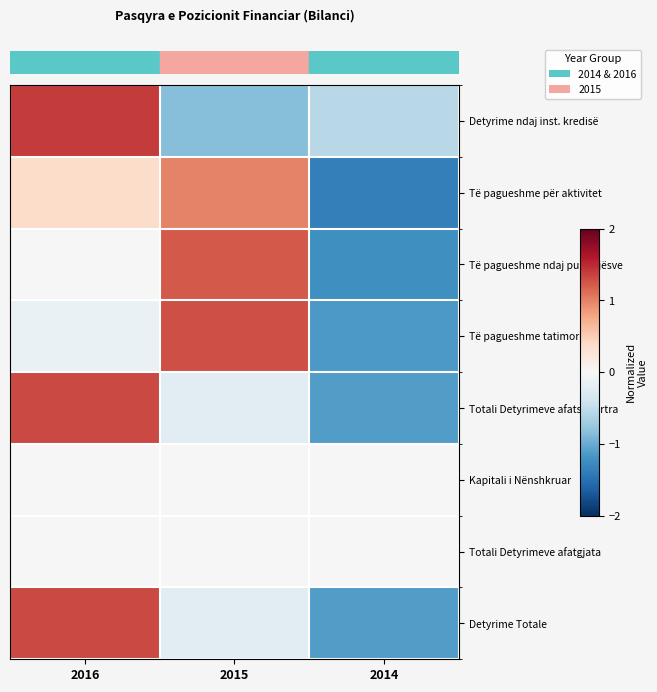

At which category is the sum across all series the highest?

2016